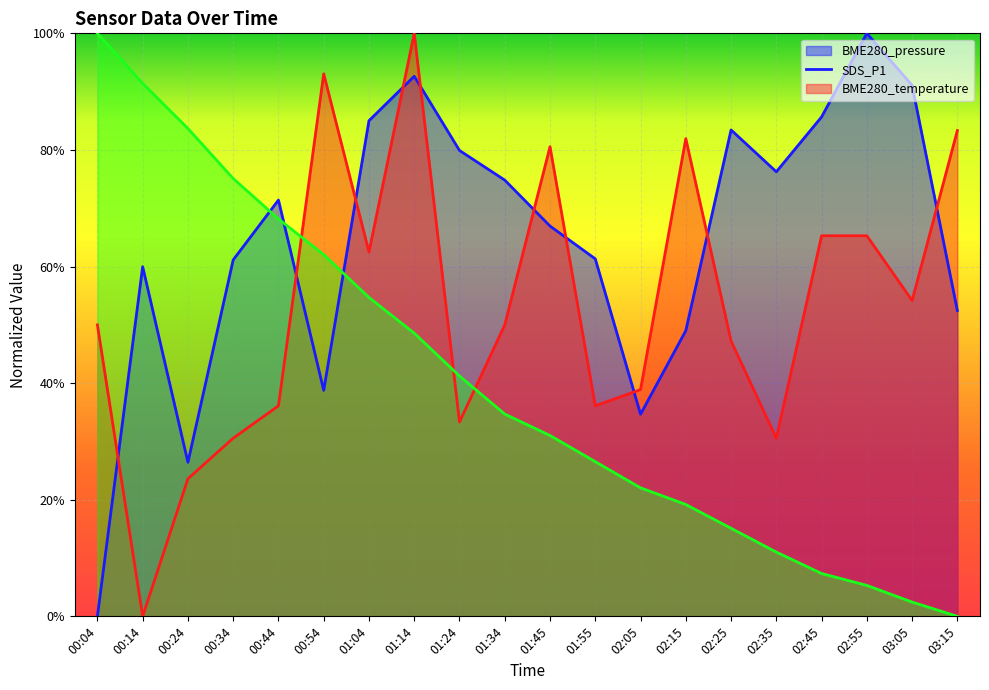

After their last crossing, which series has the higher values: SDS_P1 or BME280_temperature?

SDS_P1